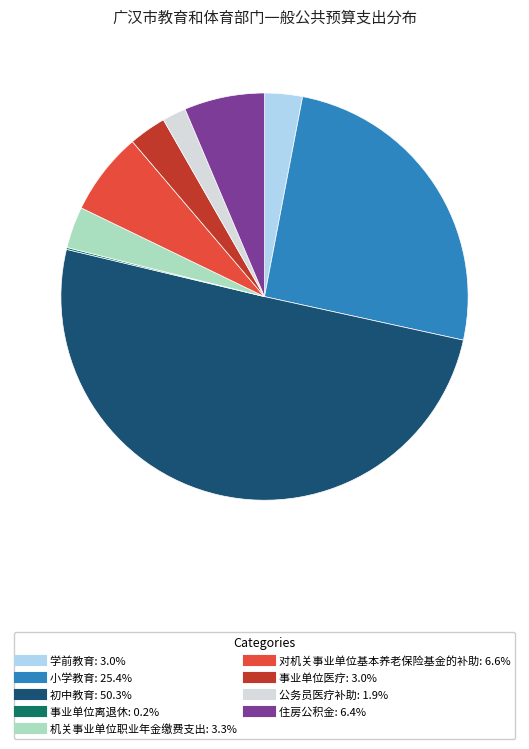

Approximately how many times larger is the value at 初中教育 compared to 对机关事业单位基本养老保险基金的补助?

7.6